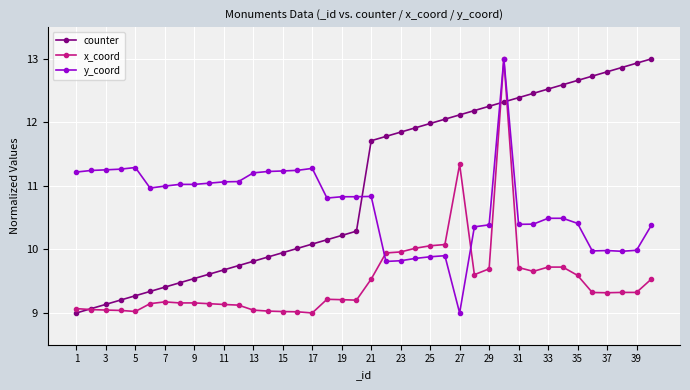

What is the value of the y_coord point at the 27th from the left?

9.0